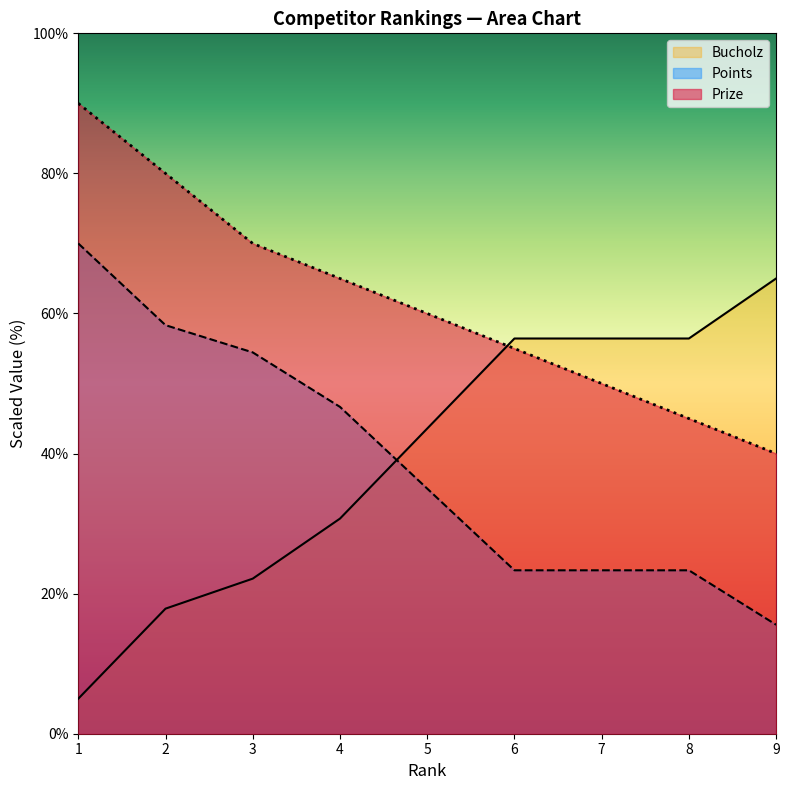

At how many categories does at least one series exceed 40?

9